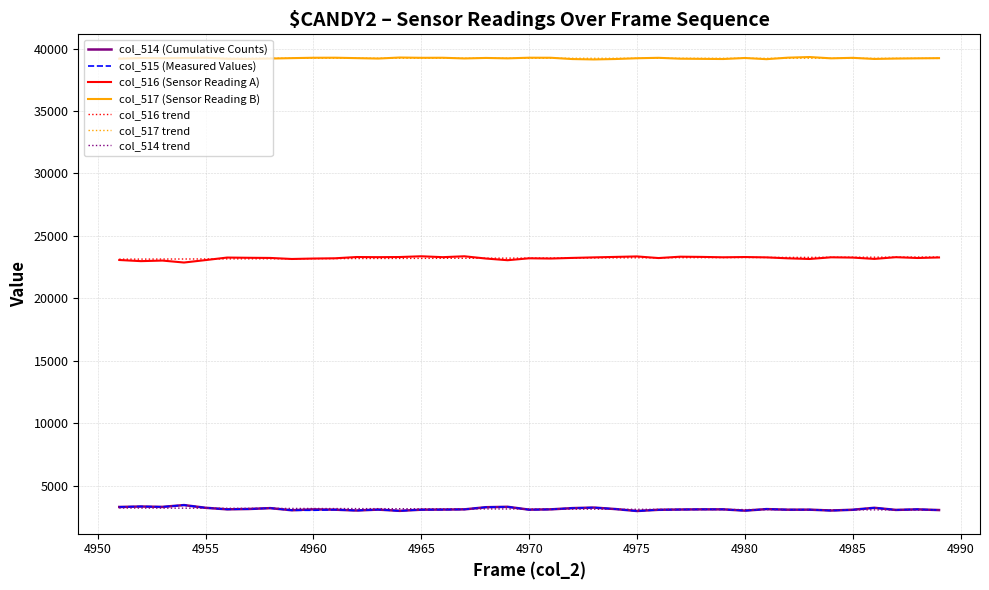

True or false: col_514 (Cumulative Counts) and col_517 trend cross at least once.

False